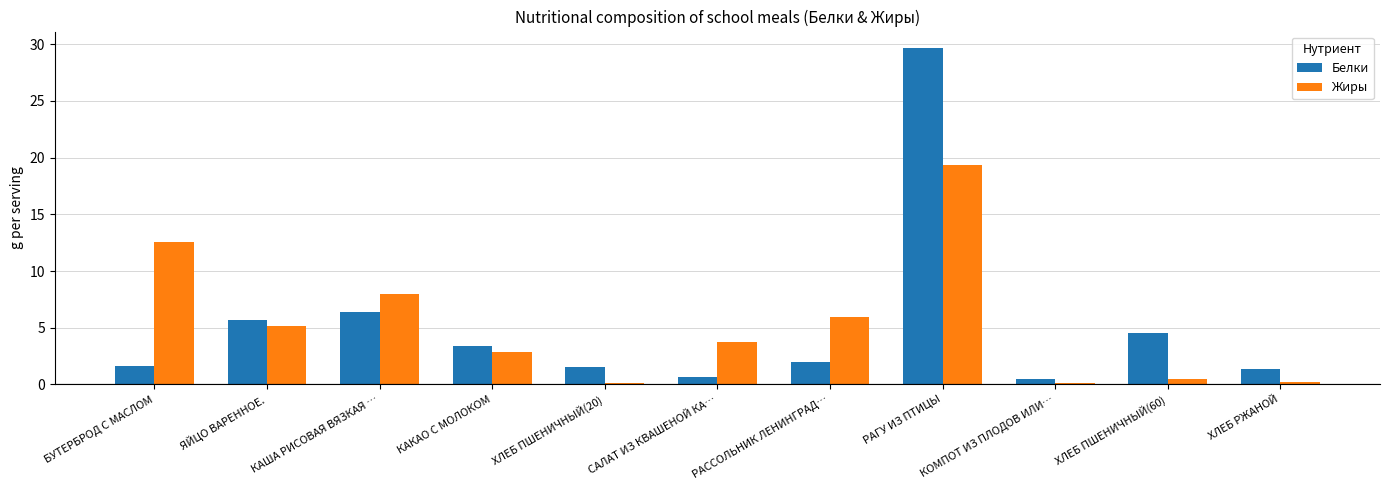

Rank the series at ХЛЕБ РЖАНОЙ from lowest to highest value.

Жиры, Белки